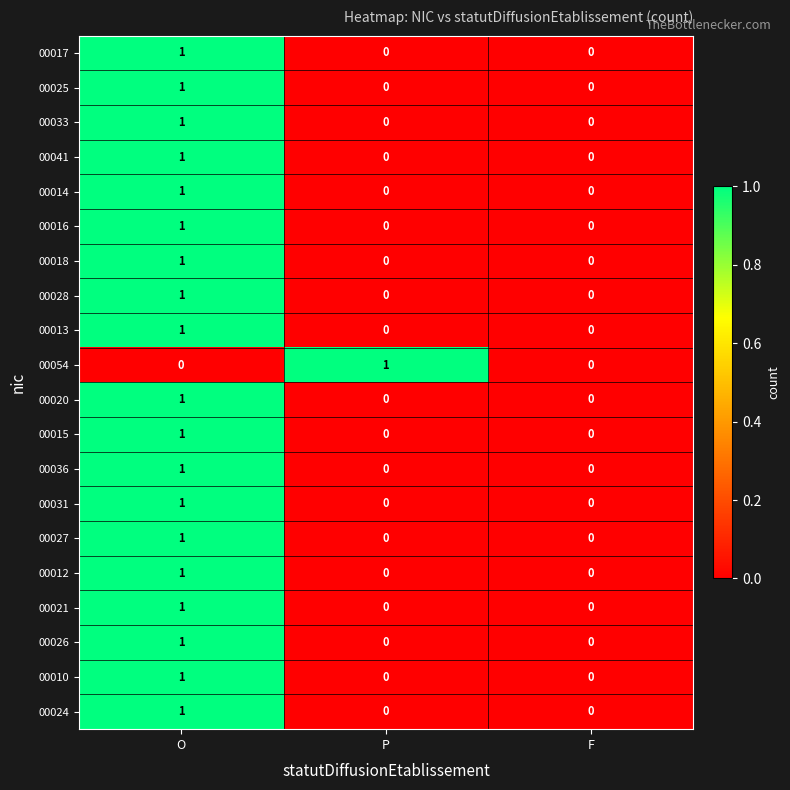

Which series changed the most between P and F?

00054